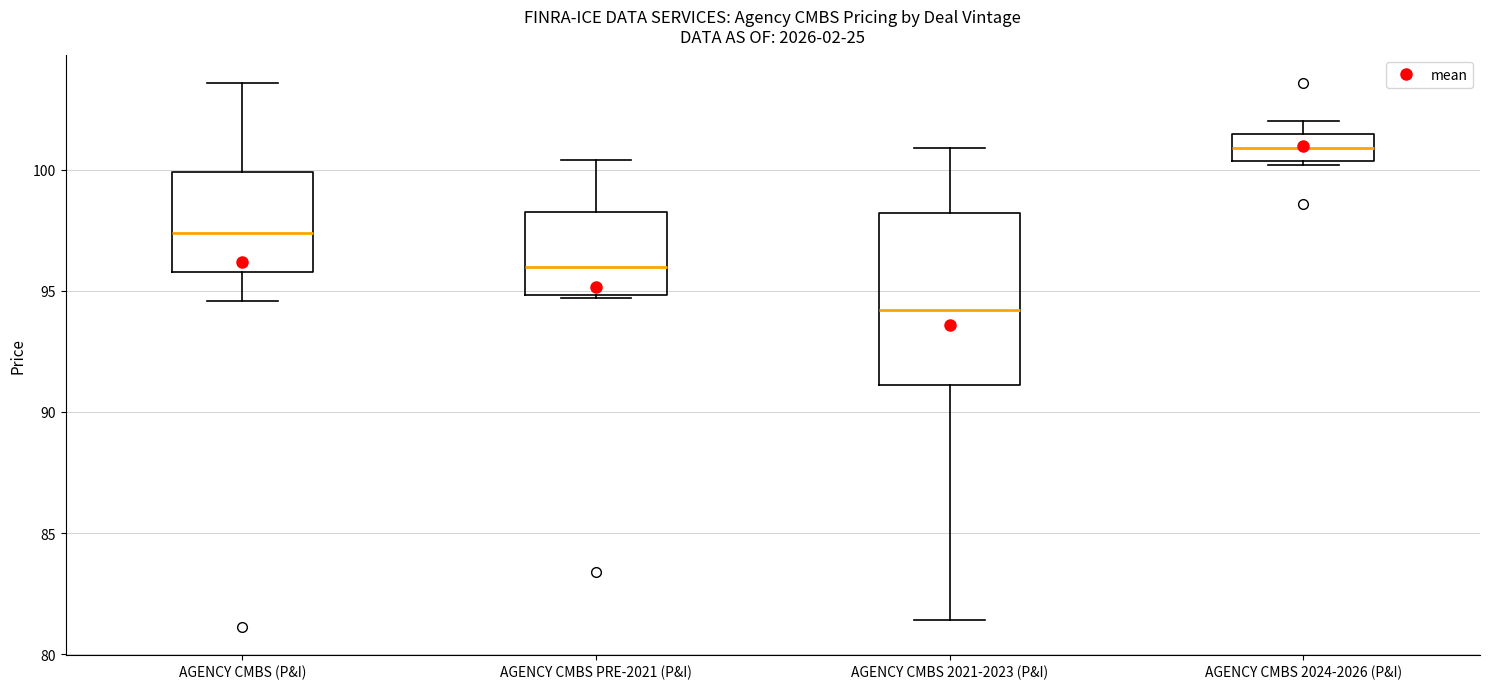

Which box is the tallest, from its lower edge to its upper edge?

AGENCY CMBS 2021-2023 (P&I)